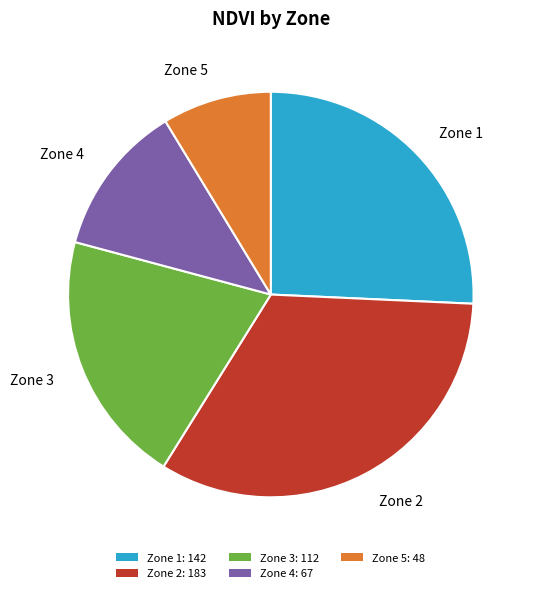

The Zone 4 slice represents 24% of the pie. True or false?

False